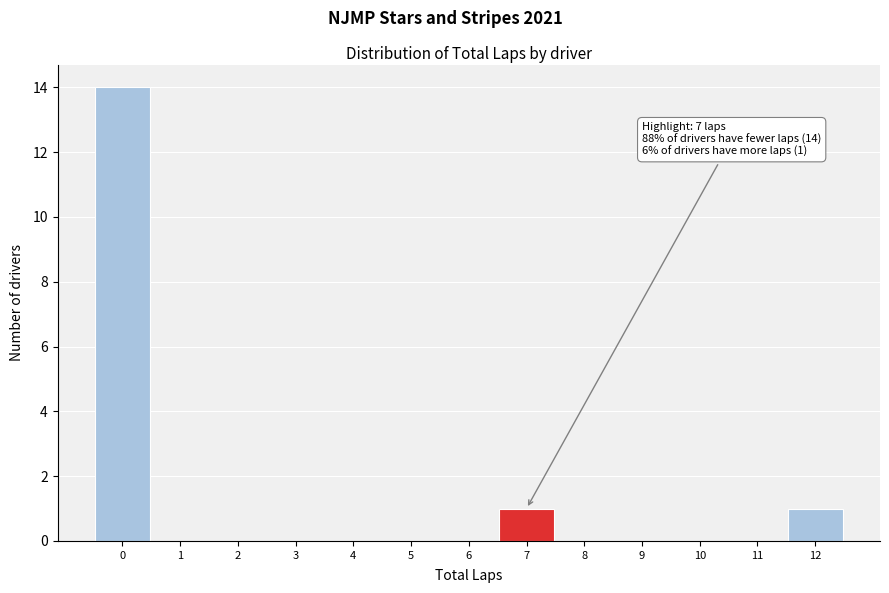

Over which range of the x-axis is the bar tallest?

-0.5 to 0.5